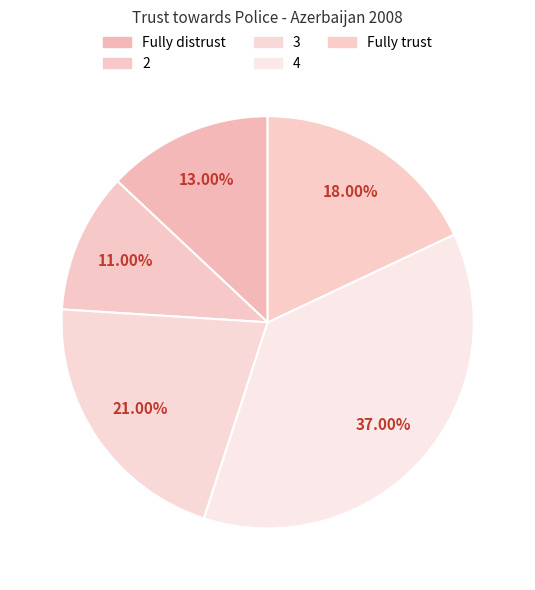

Does 4 represent more than half of the total?

No